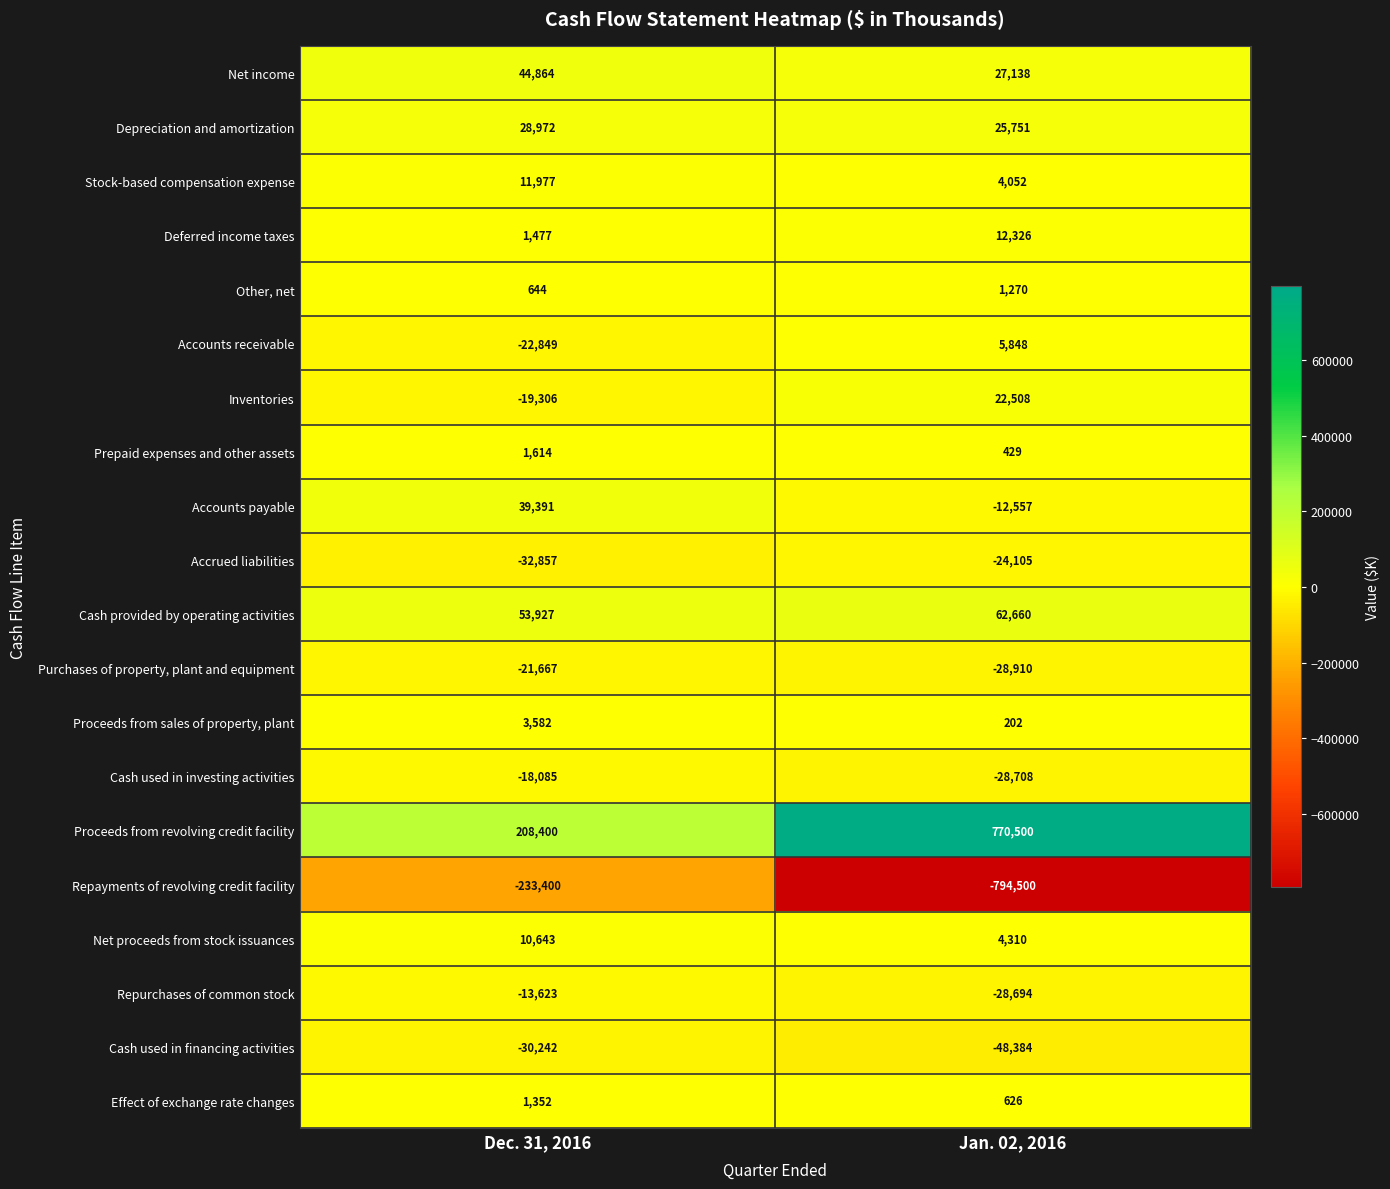

Between Dec. 31, 2016 and Jan. 02, 2016, which series saw the biggest shift?

Proceeds from revolving credit facility